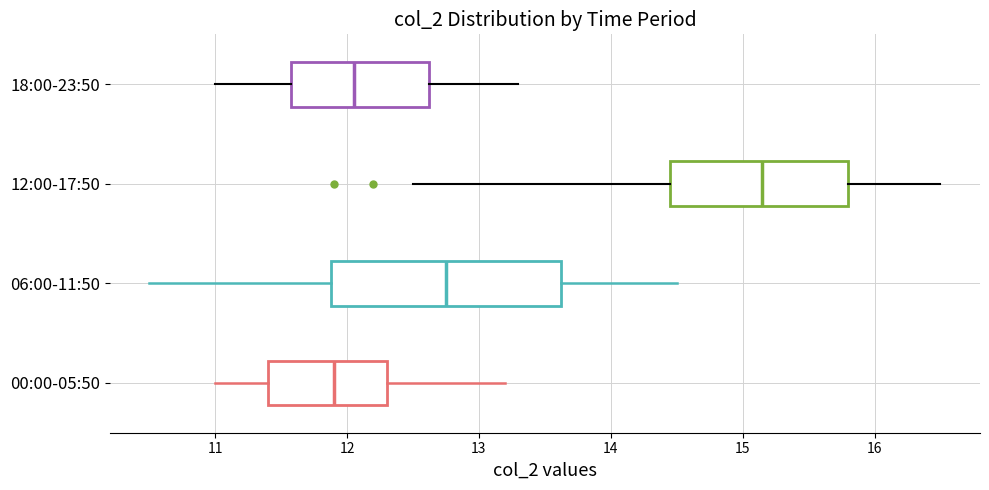

Comparing the boxes themselves (not the whiskers), which one is the widest?

06:00-11:50